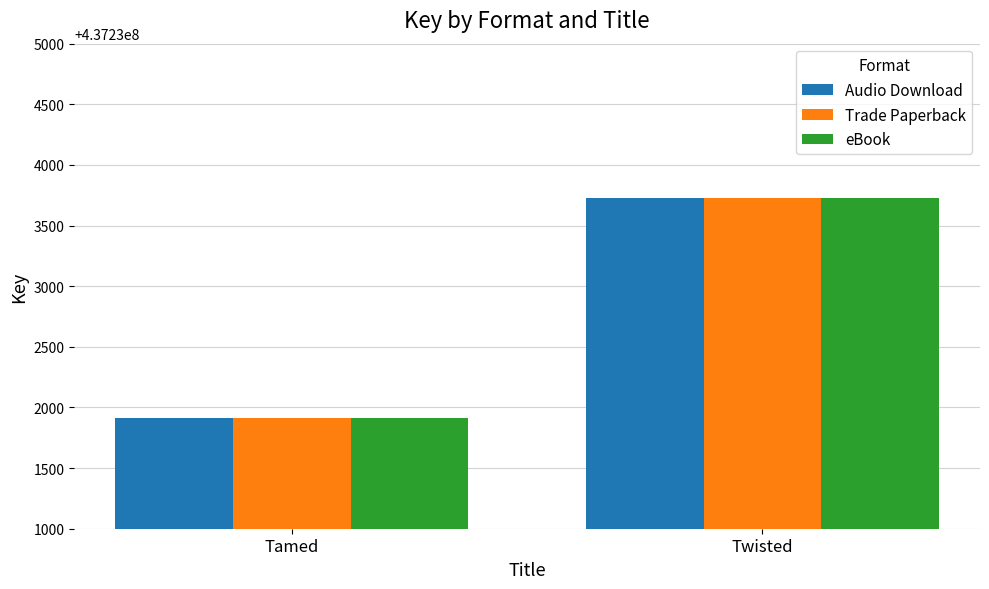

Reading left to right, transcribe all the data shown in this chart.

Audio Download: 437231914	437233731
Trade Paperback: 437231914	437233731
eBook: 437231914	437233731